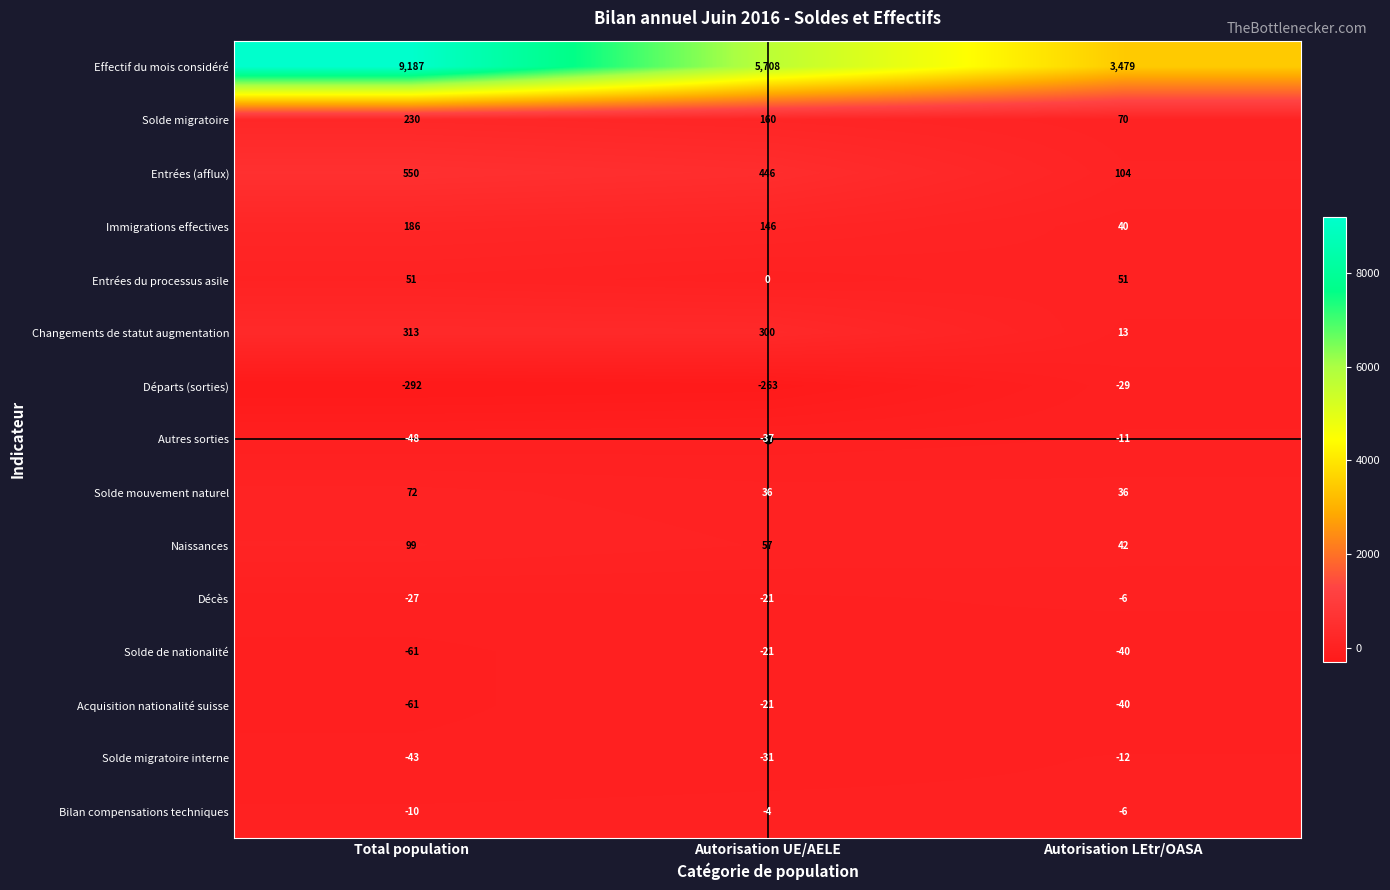

What is the average value of the Solde migratoire interne series?

-29